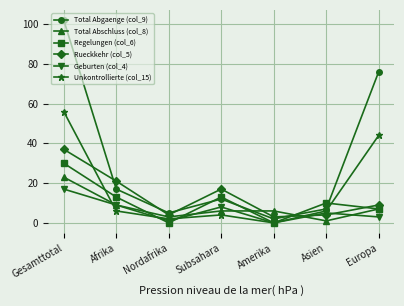

Between which two adjacent categories do Regelungen (col_6) and Geburten (col_4) first intersect?

Afrika and Nordafrika